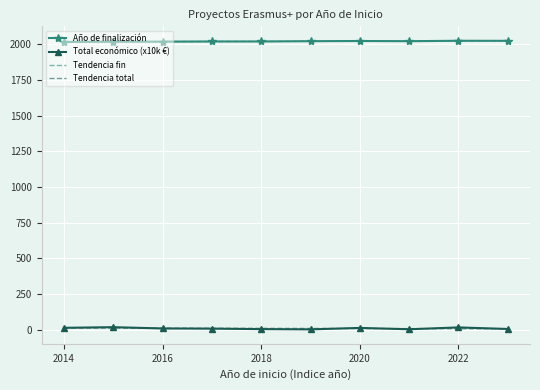

What is the lowest value of the Tendencia fin series?

2016.2